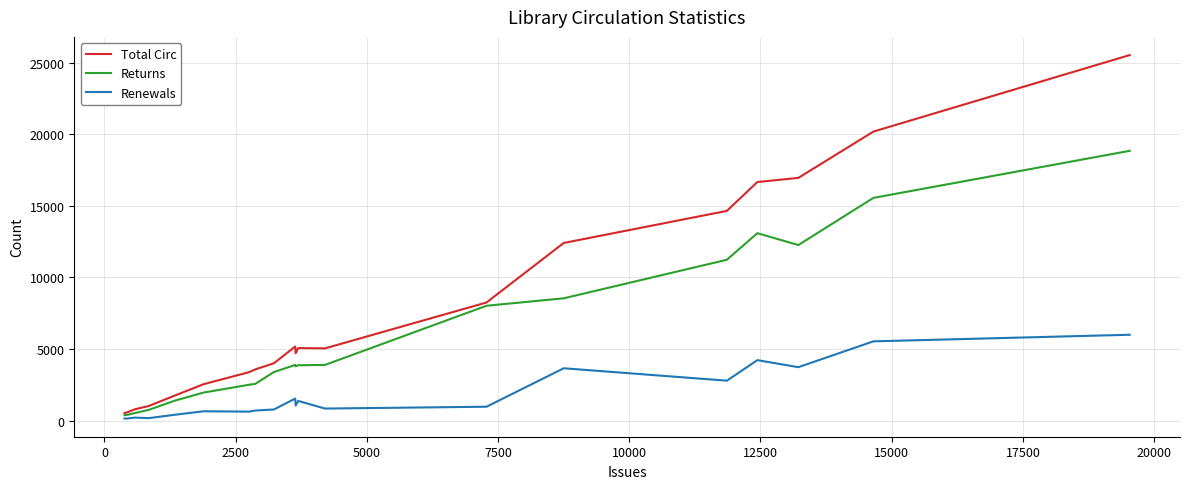

How many values in the Returns series are below 3866?

10